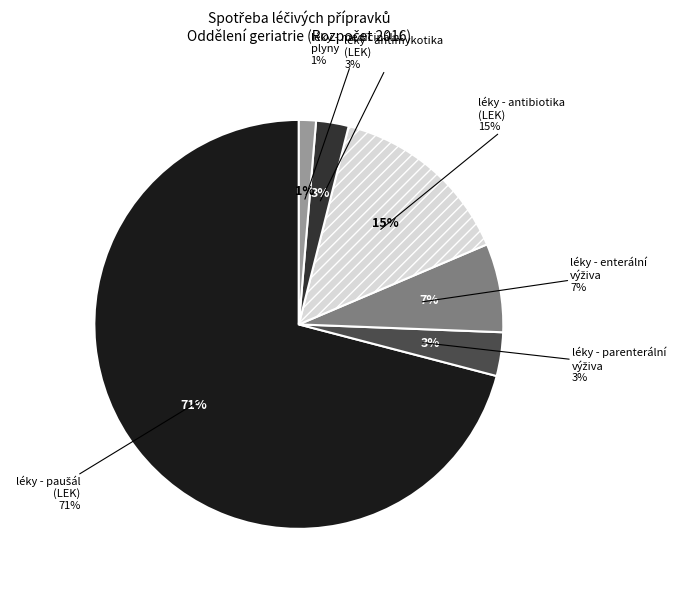

Is it true that léky - paušál (LEK) is 71% of the pie?

True